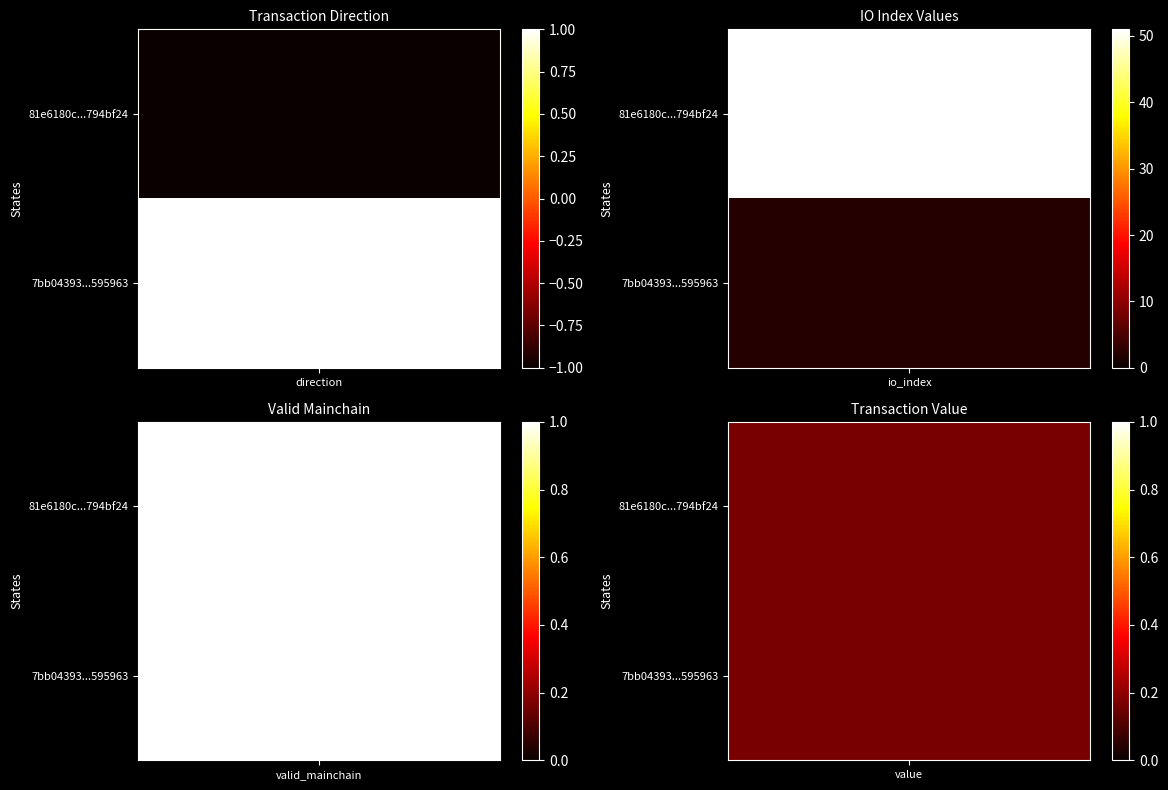

What is the maximum value shown in the chart?

51